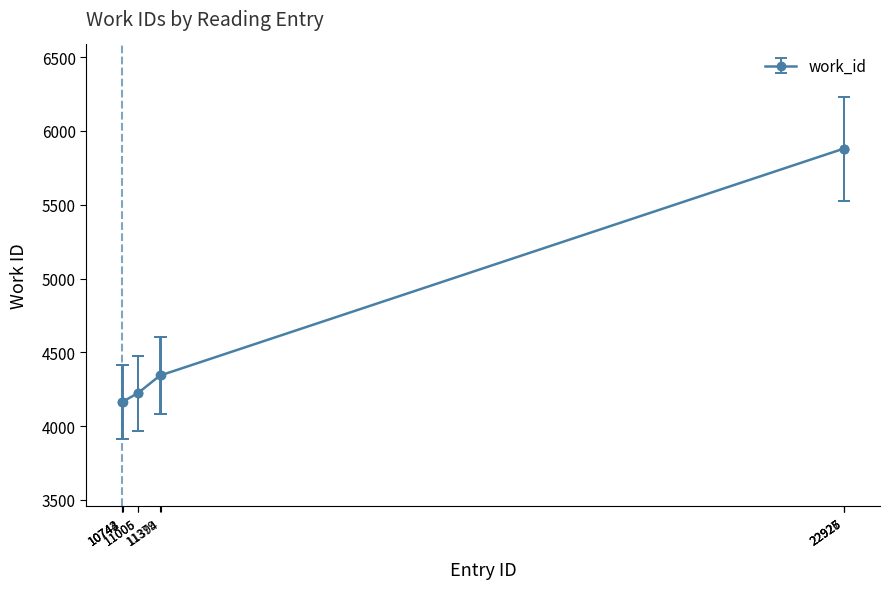

What is the smallest value displayed?

4165